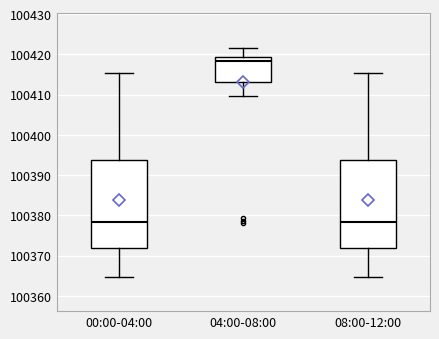

Which box's median line is the highest?

04:00-08:00